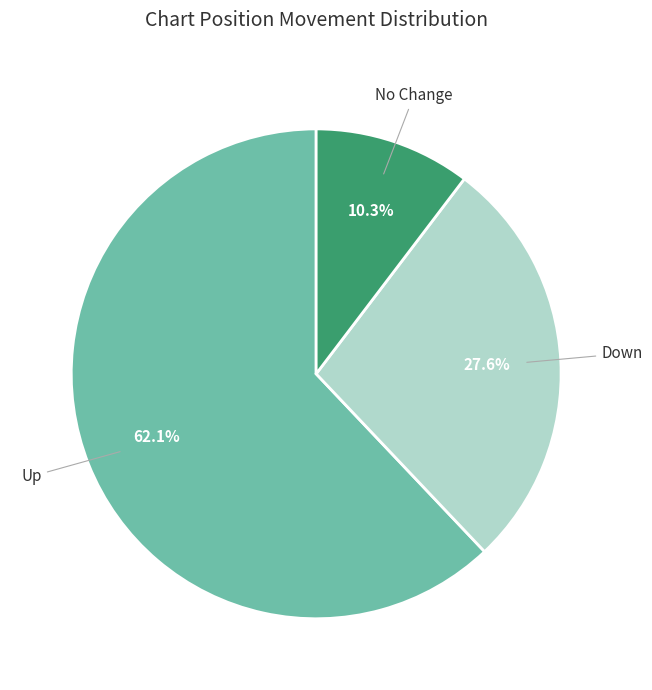

How many slices are in this pie chart?

3